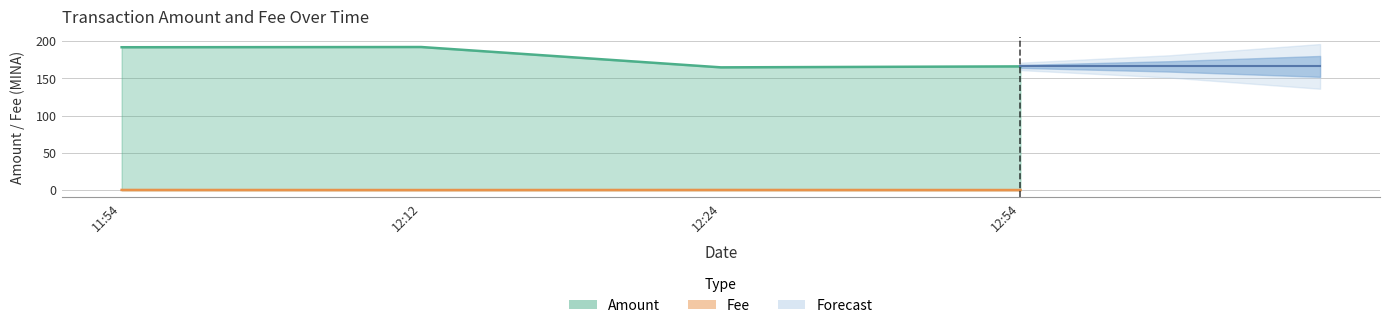

True or false: Amount and Fee intersect in this chart.

False